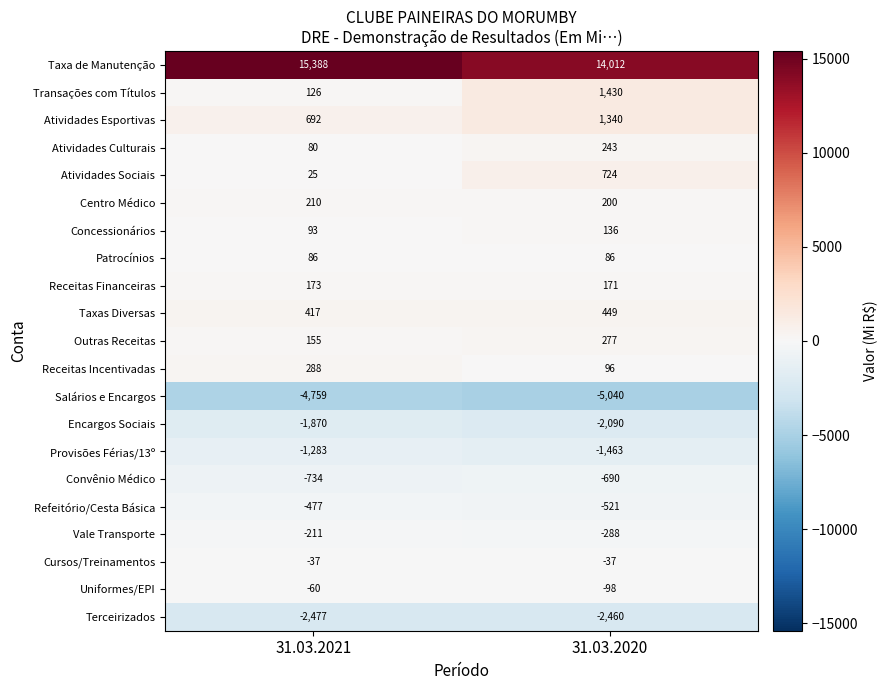

Rank the series at 31.03.2021 from lowest to highest value.

Salários e Encargos, Terceirizados, Encargos Sociais, Provisões Férias/13º, Convênio Médico, Refeitório/Cesta Básica, Vale Transporte, Uniformes/EPI, Cursos/Treinamentos, Atividades Sociais, Atividades Culturais, Patrocínios, Concessionários, Transações com Títulos, Outras Receitas, Receitas Financeiras, Centro Médico, Receitas Incentivadas, Taxas Diversas, Atividades Esportivas, Taxa de Manutenção